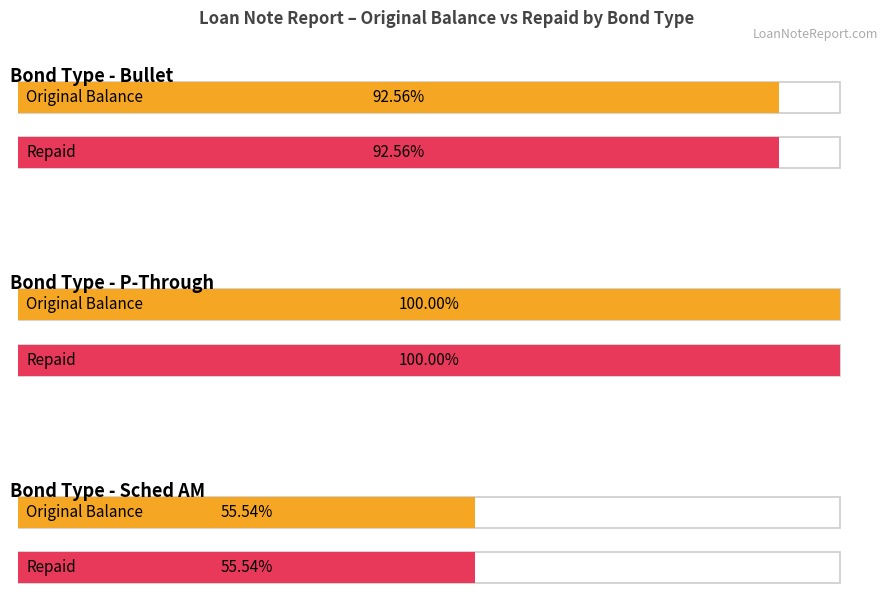

Which category has the highest value across all series?

P-Through